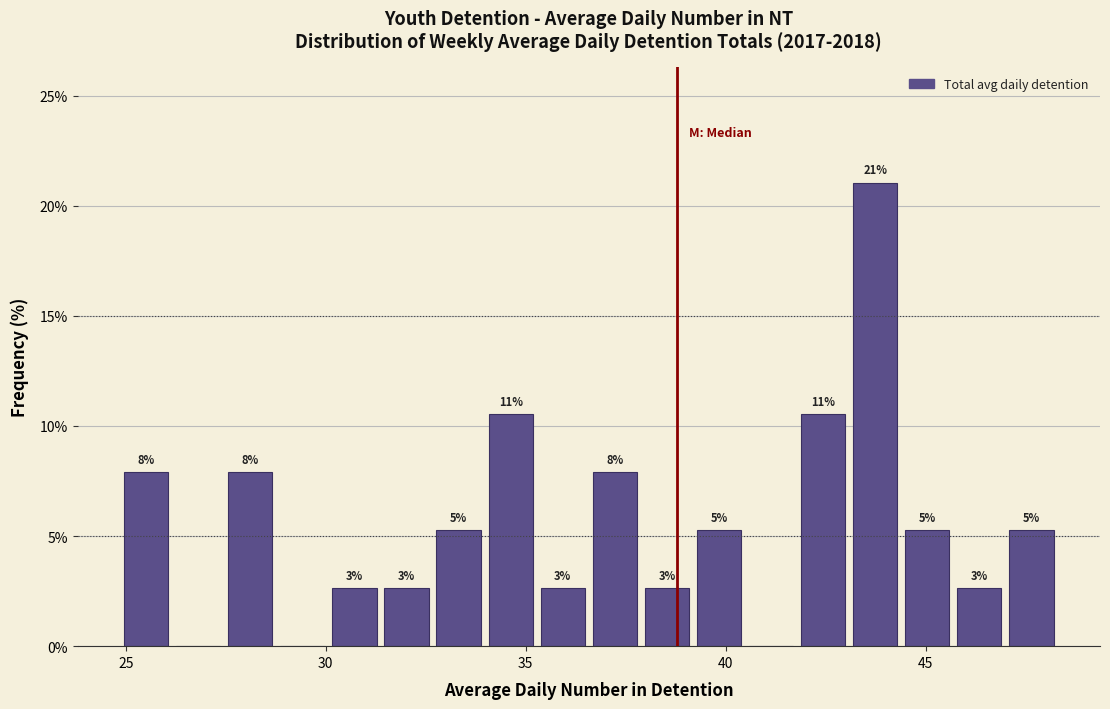

Read against the x-axis, roughly where is the centre of the tallest bar?

43.5